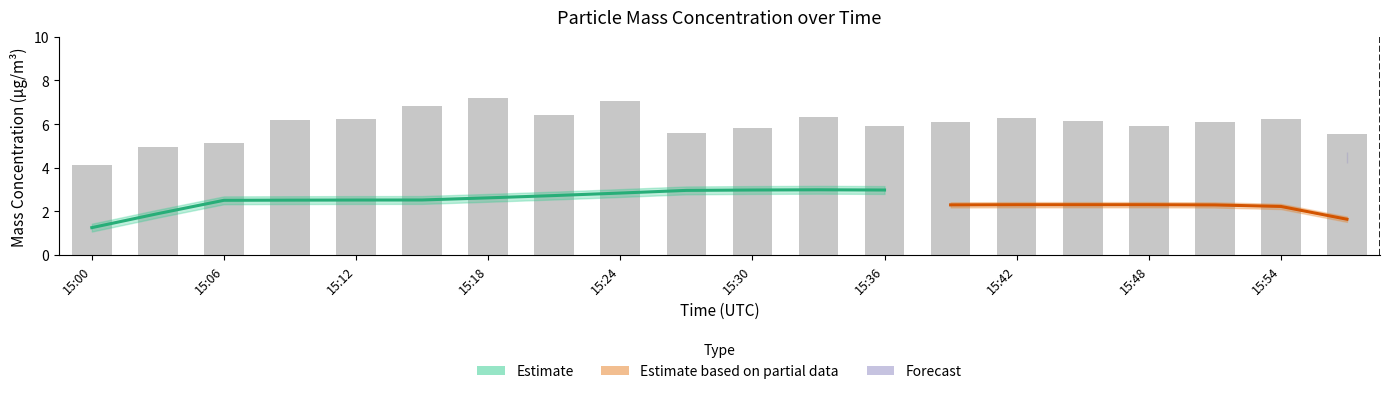

At which category does the chart reach its peak across all series?

15:18